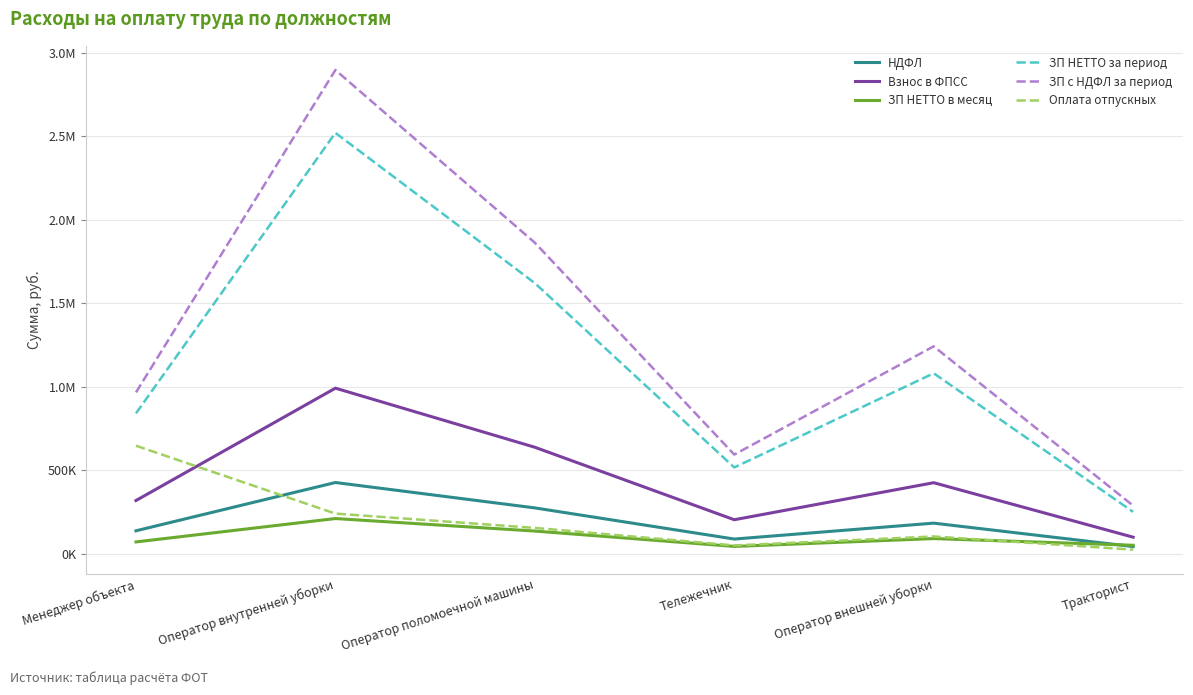

What is the difference between the highest and lowest values at Оператор внешней уборки?

1151379.3